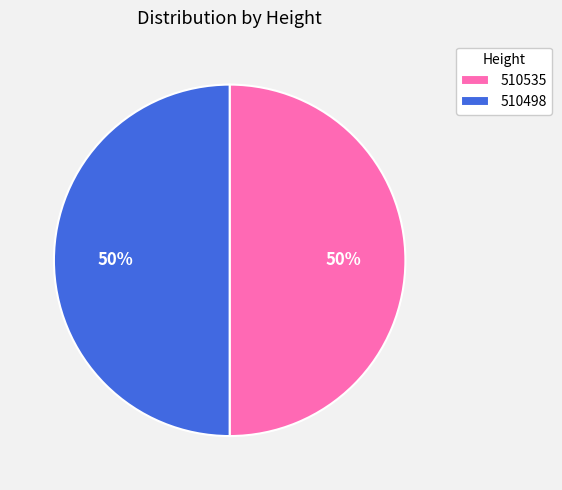

True or false: 510535 accounts for 58% of the total.

False